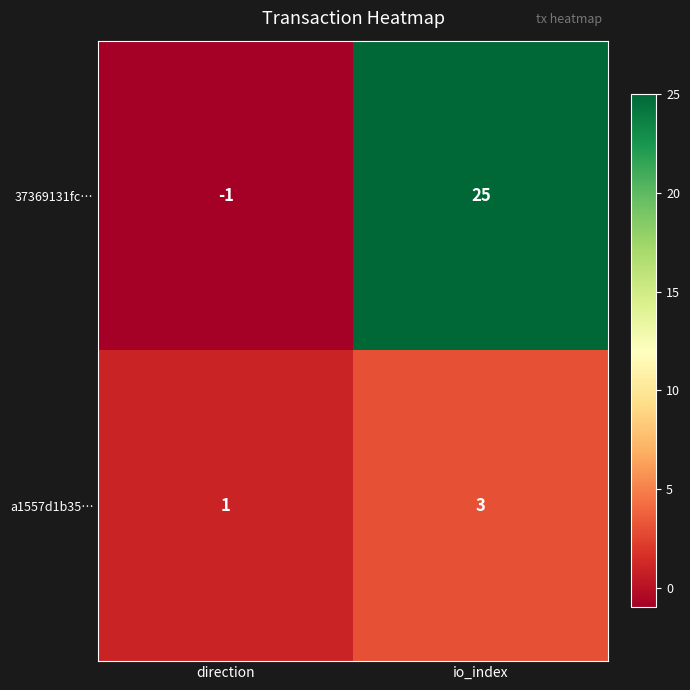

What value does the a1557d1b35… series have at io_index?

3